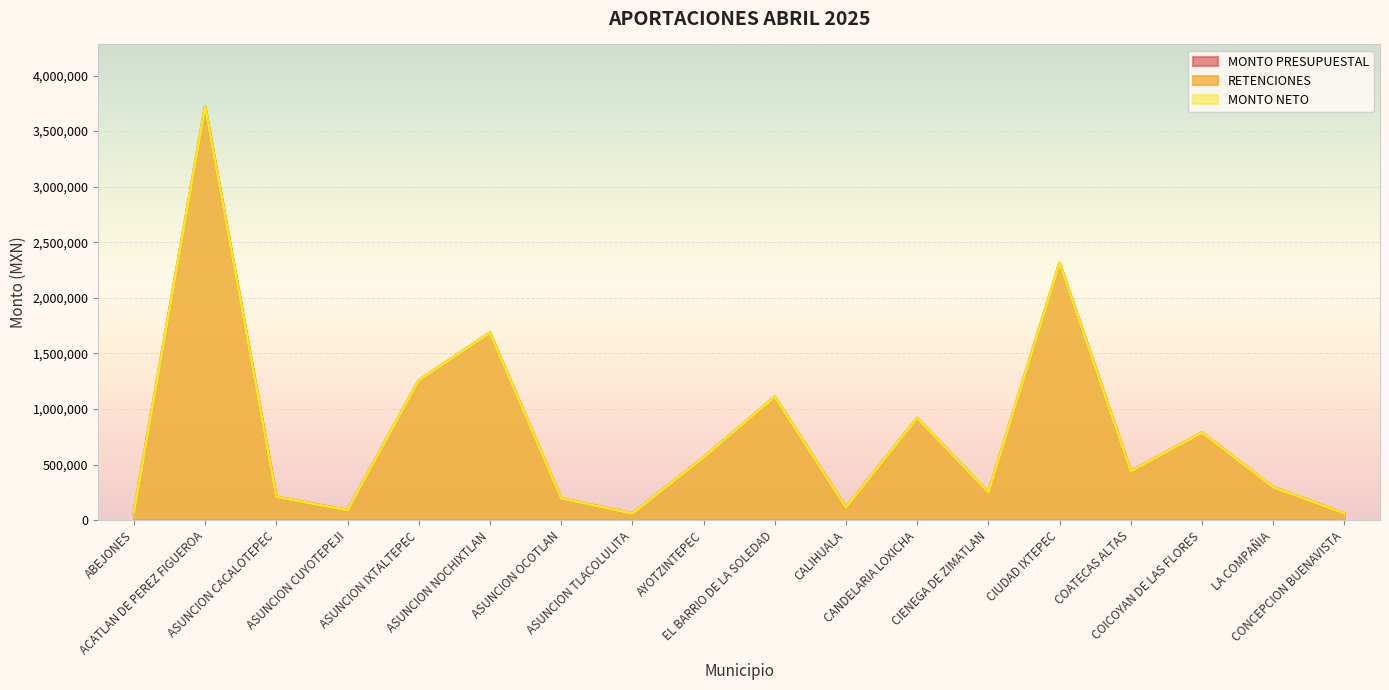

Between LA COMPAÑIA and CONCEPCION BUENAVISTA, which series saw the biggest shift?

MONTO PRESUPUESTAL